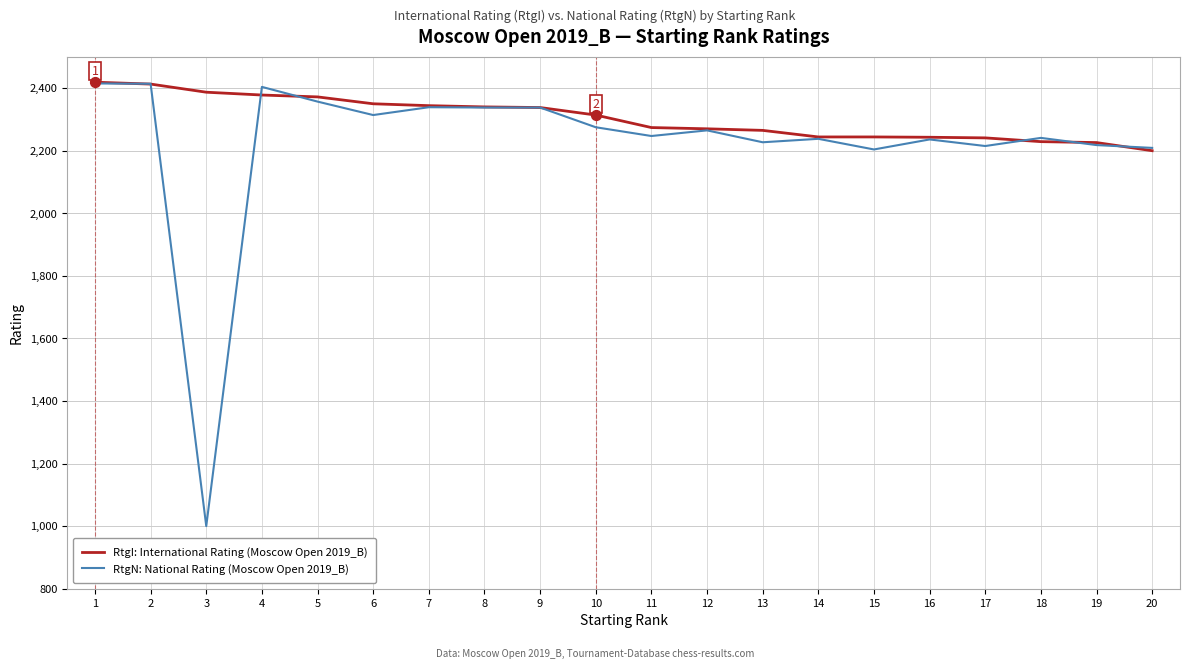

Which series has the largest range (max minus min)?

RtgN: National Rating (Moscow Open 2019_B)